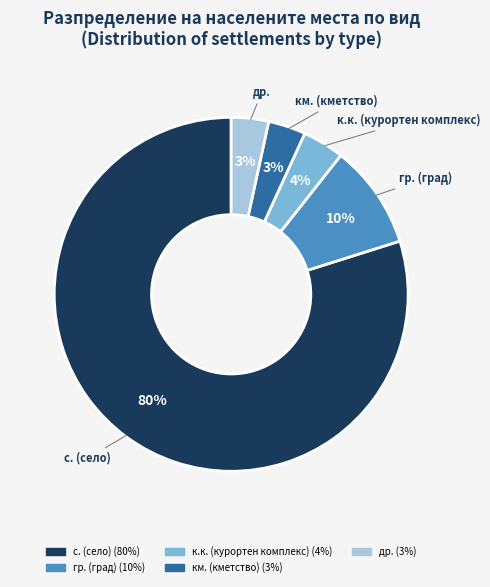

Is there any slice that represents more than half of the pie?

Yes